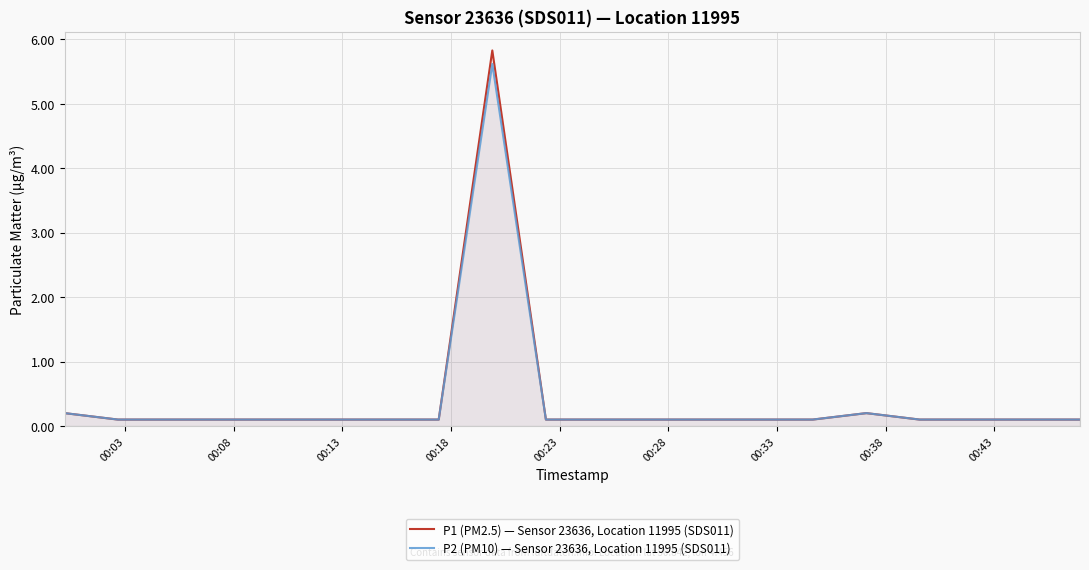

True or false: P1 (PM2.5) — Sensor 23636, Location 11995 (SDS011) and P2 (PM10) — Sensor 23636, Location 11995 (SDS011) intersect in this chart.

False